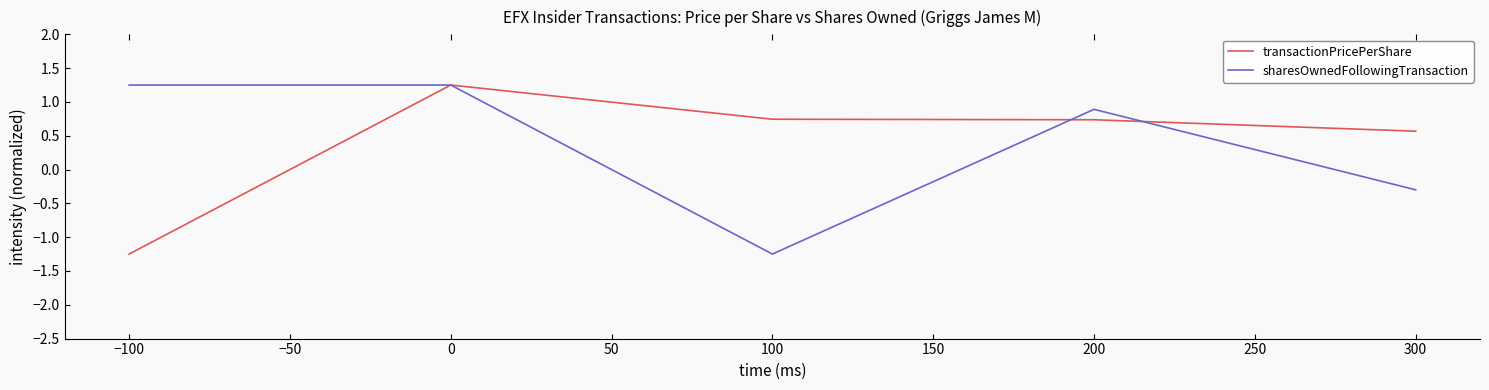

At how many categories does at least one series exceed 0?

5